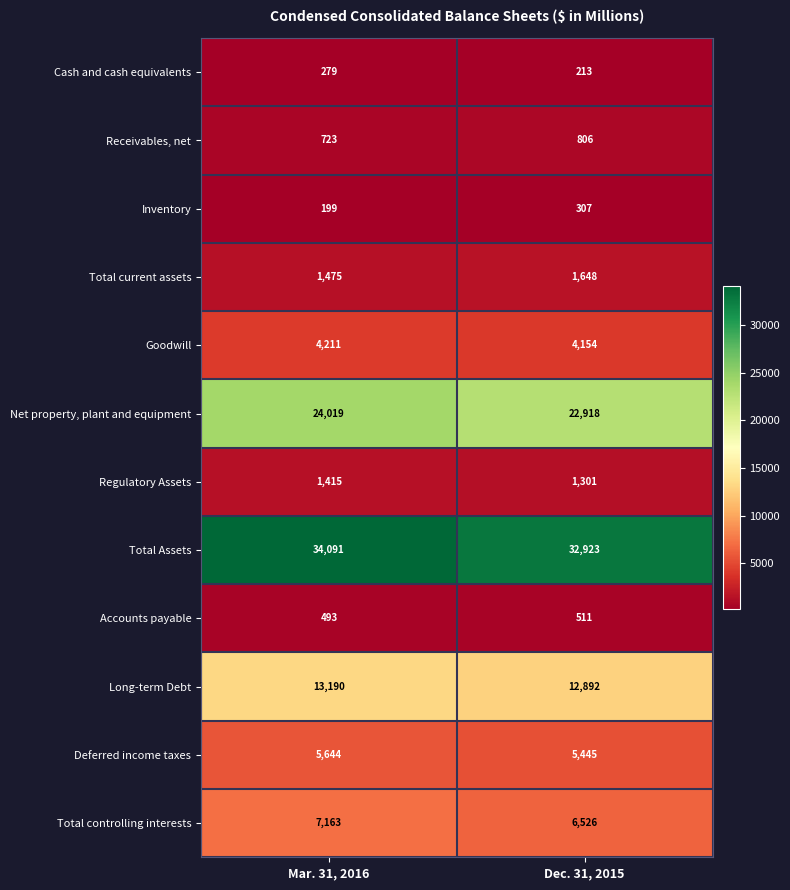

What is the sum of all Net property, plant and equipment values?

46937